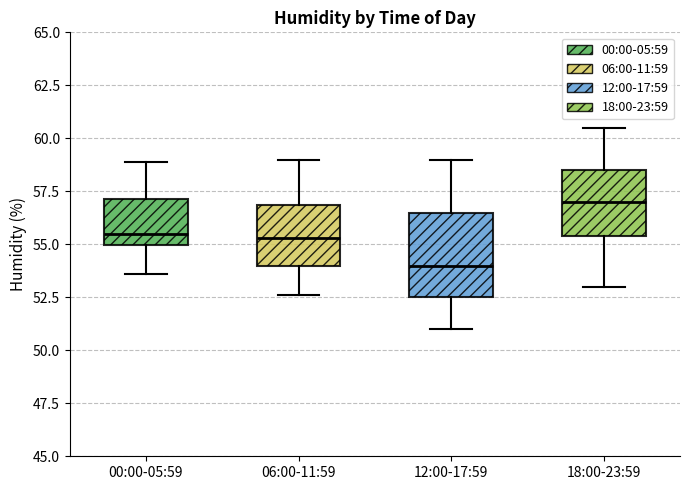

Where is the lower edge of the box for 12:00-17:59 on the y-axis? The values are not printed on the chart, so give them approximately, as read against the axis.

52.5